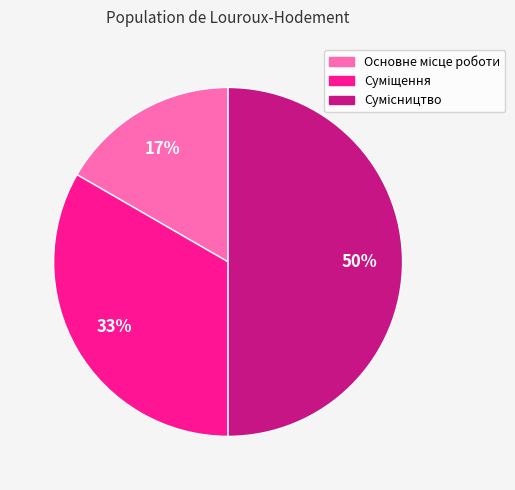

Count the number of slices in the pie.

3